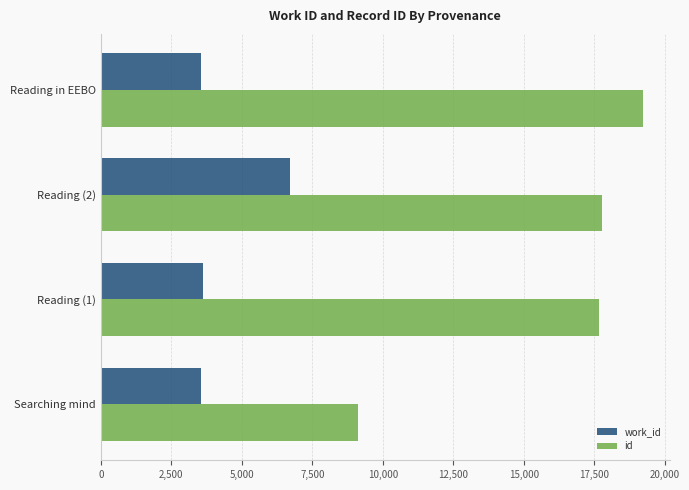

What is the difference between the second highest and minimum values in the id series?

8656